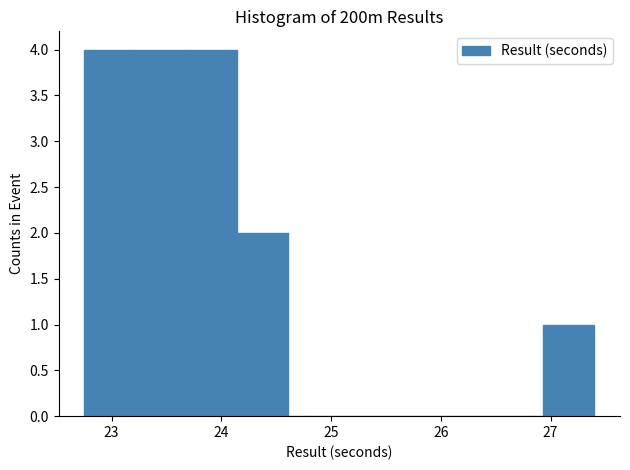

Reading left to right, transcribe this chart: for each bar, give the range it covers on the x-axis and its height. Neither the bar edges nor the heights are printed on the chart, so give them approximately, as read against the axes.

22.8 to 23.2: 4
23.2 to 23.7: 4
23.7 to 24.1: 4
24.1 to 24.6: 2
24.6 to 25.1: 0
25.1 to 25.5: 0
25.5 to 26.0: 0
26.0 to 26.5: 0
26.5 to 26.9: 0
26.9 to 27.4: 1